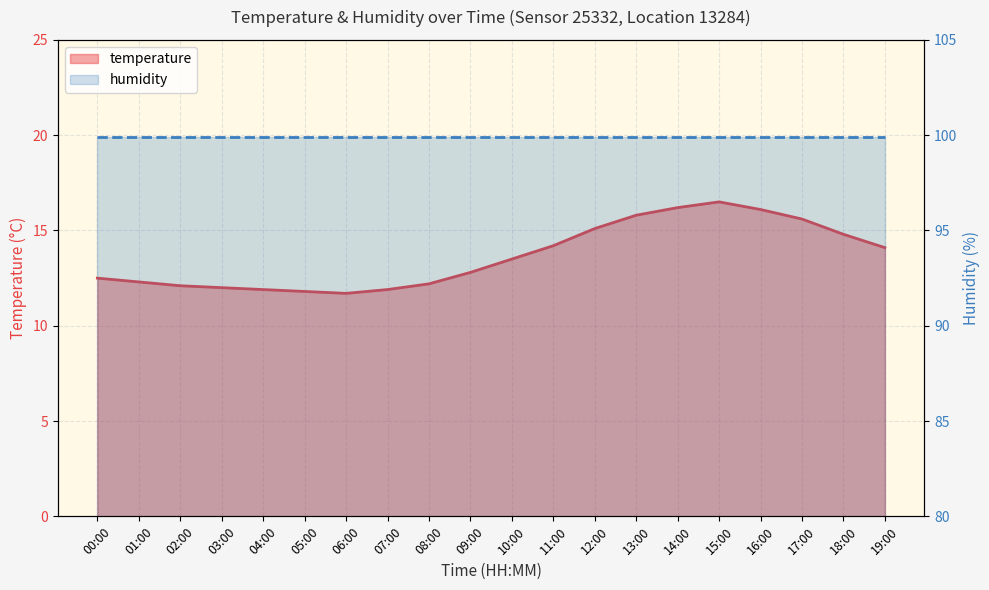

How many values are below 13?

10